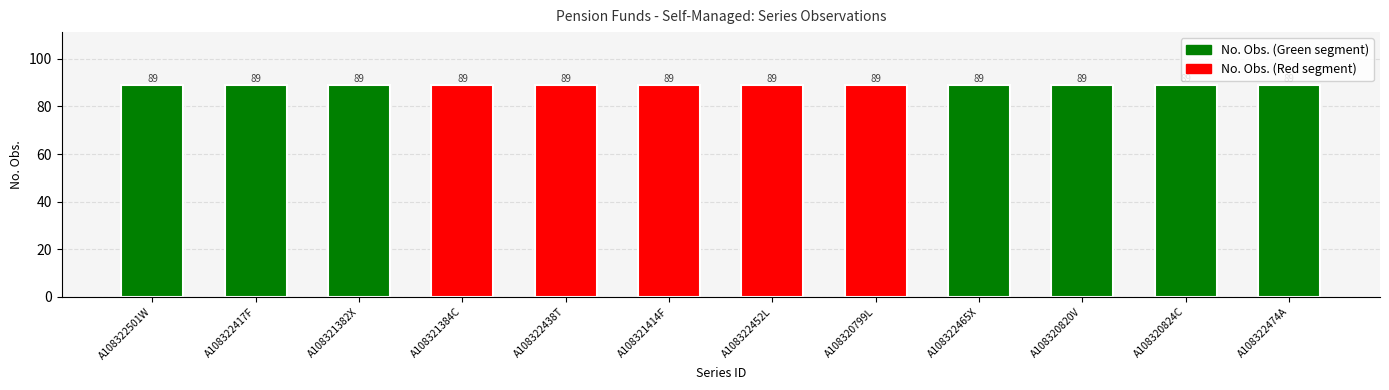

The No. Obs. series shows 22 at A108322465X. True or false?

False